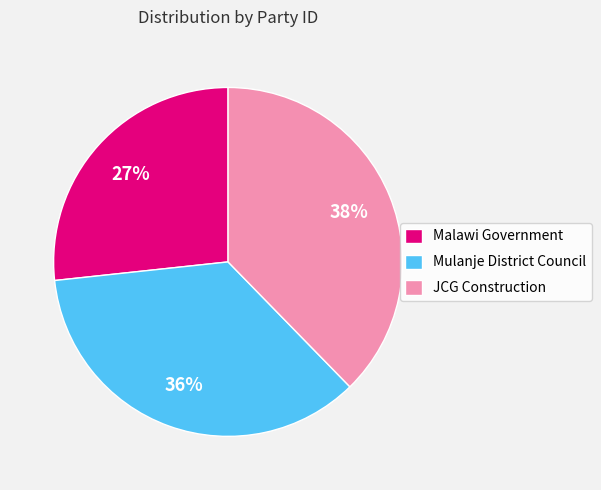

Is there any slice that represents more than half of the pie?

No